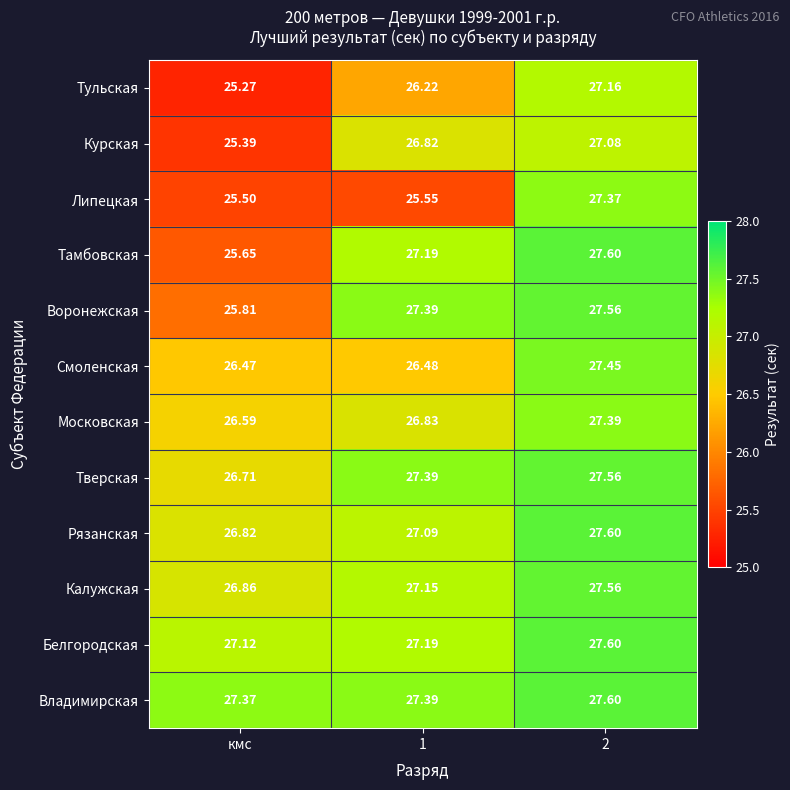

Is the value of Рязанская at 2 greater than the value of Московская at 1?

Yes